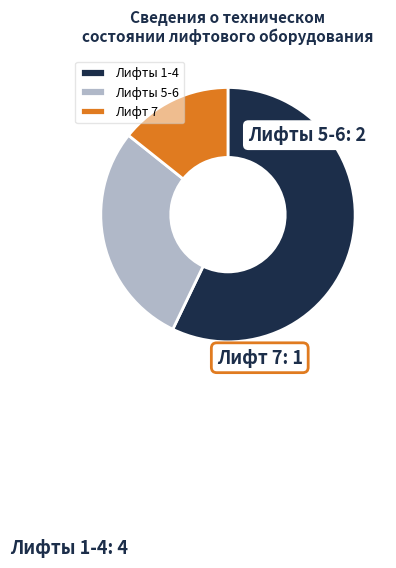

Is there any slice that represents more than half of the pie?

Yes